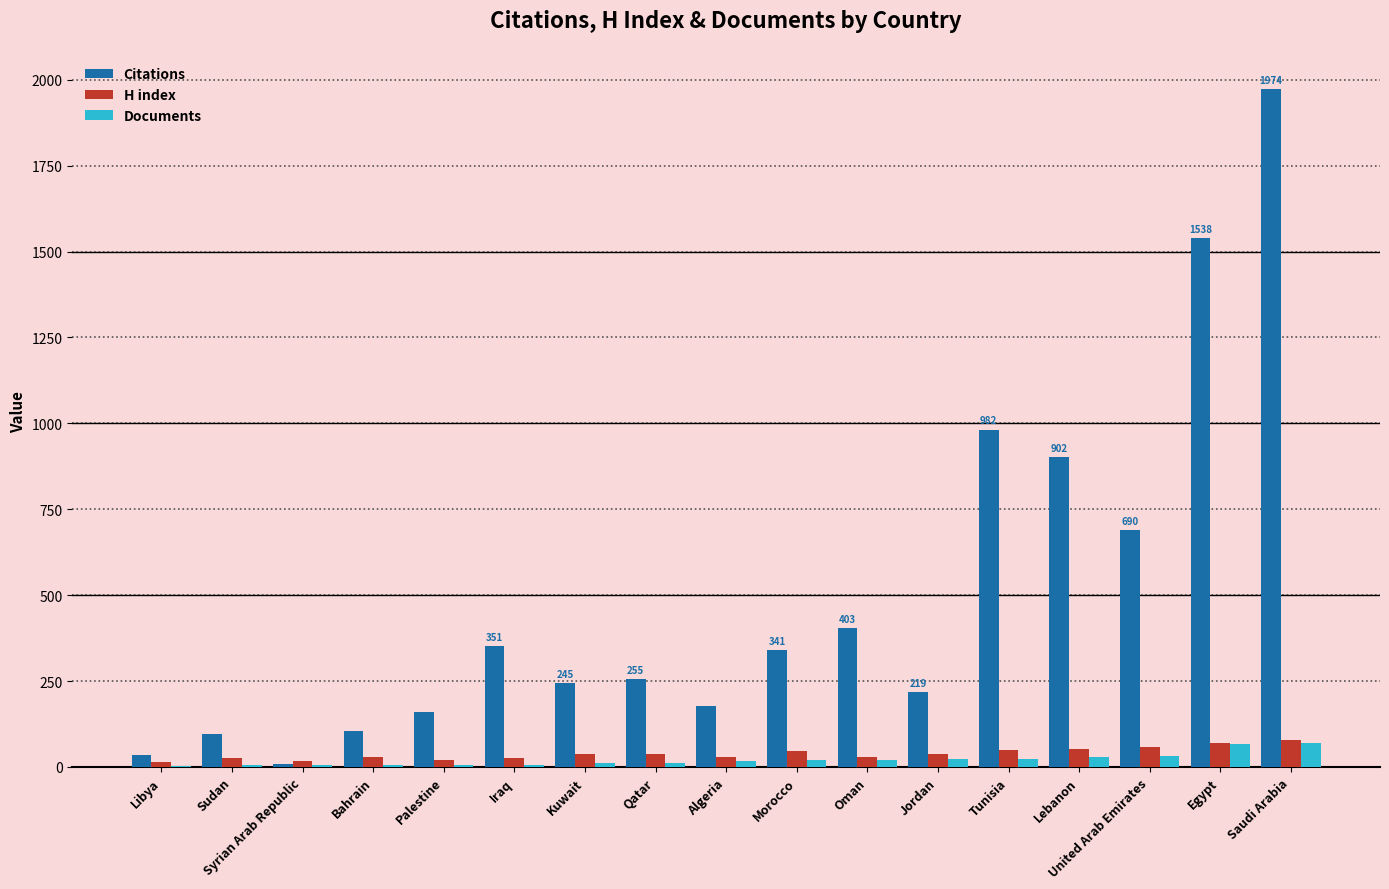

Which series has the largest total across all categories?

Citations